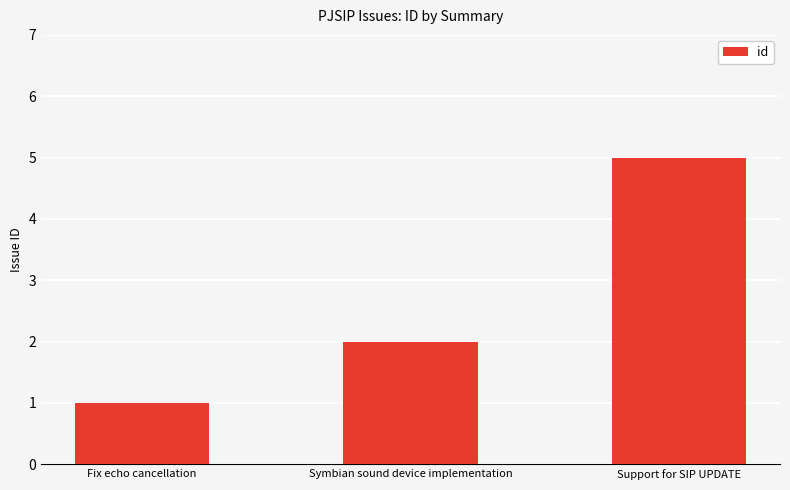

What position from the right is Fix echo cancellation?

3